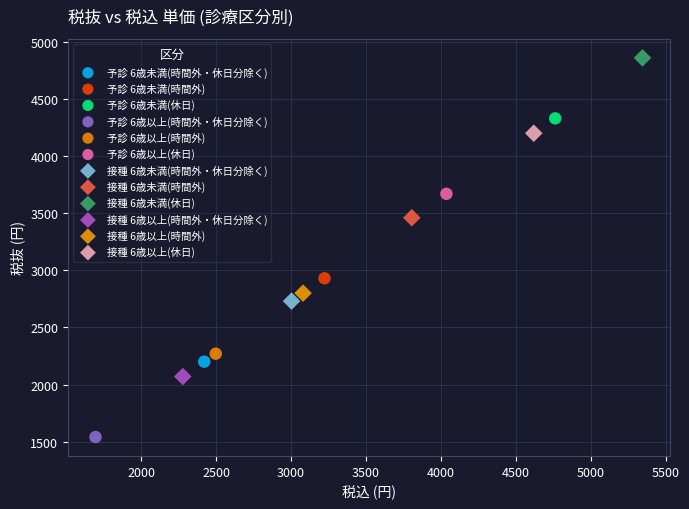

Which series contains the highest Y value?

接種 6歳未満(休日)